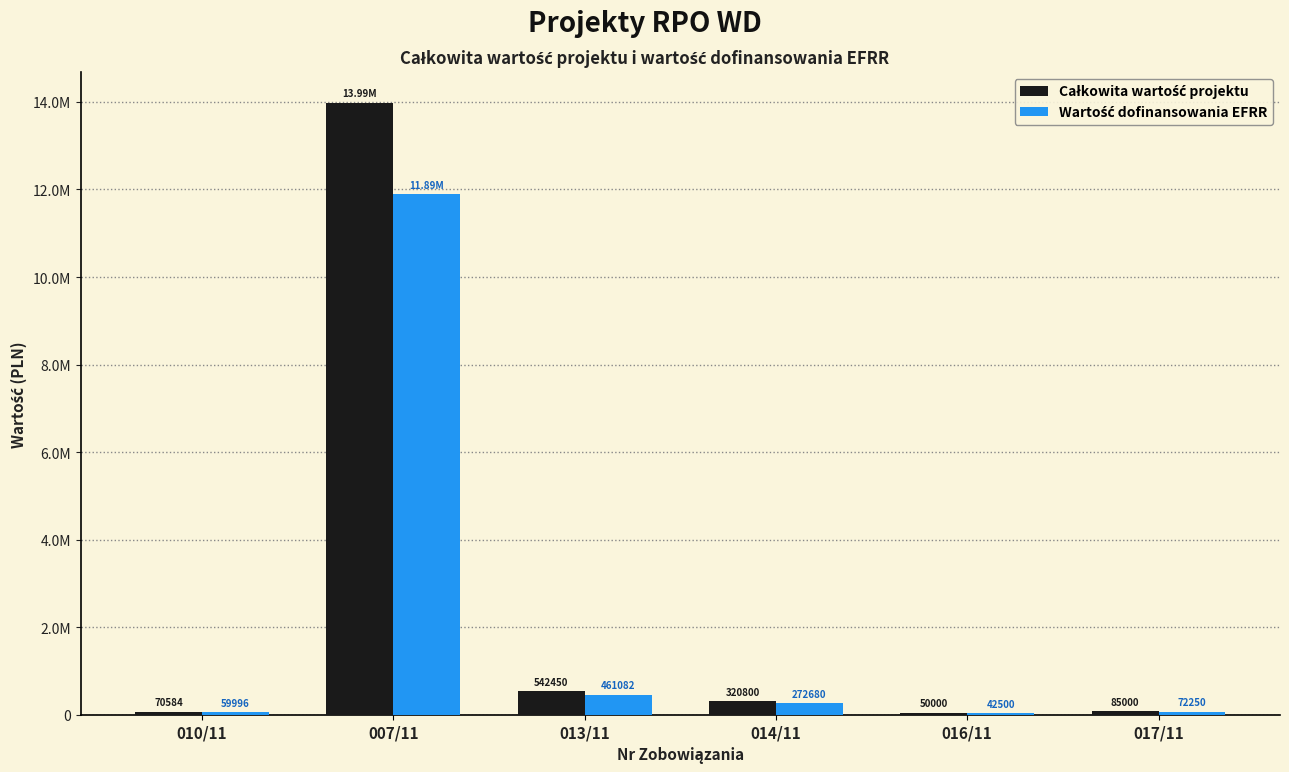

Are the bars grouped side by side (vs. stacked)?

Yes